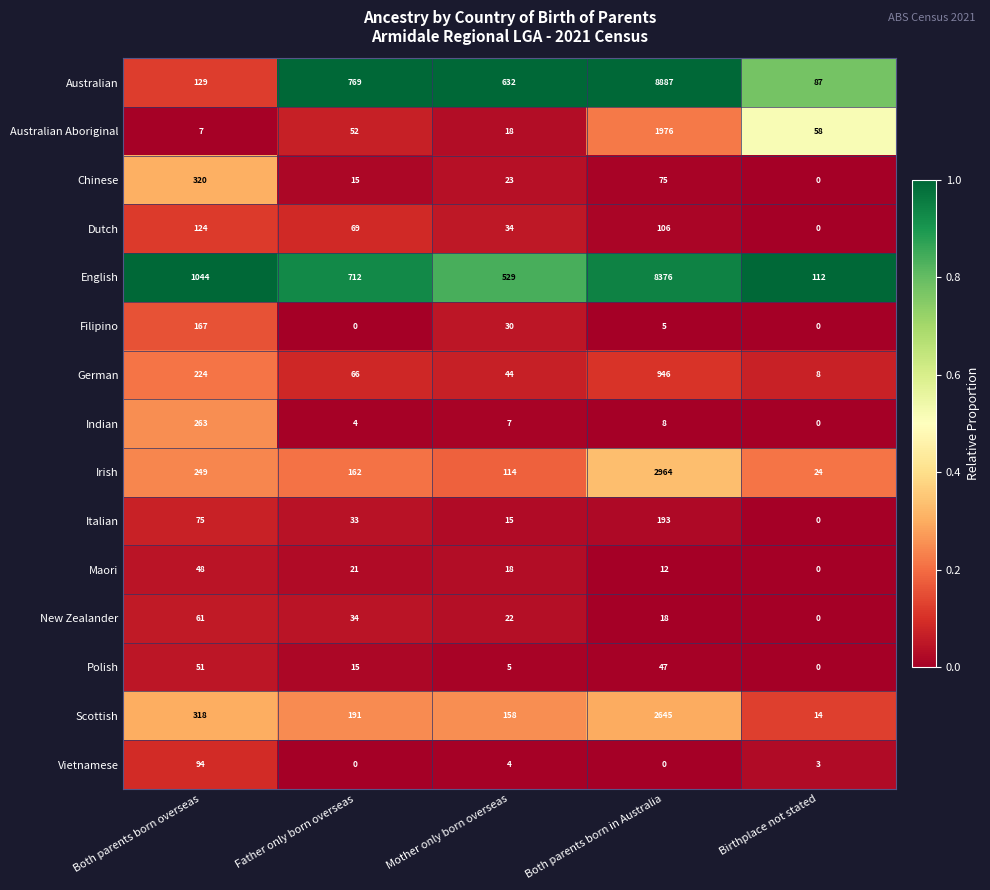

True or false: Irish has a value of 2964 at Both parents born in Australia.

True